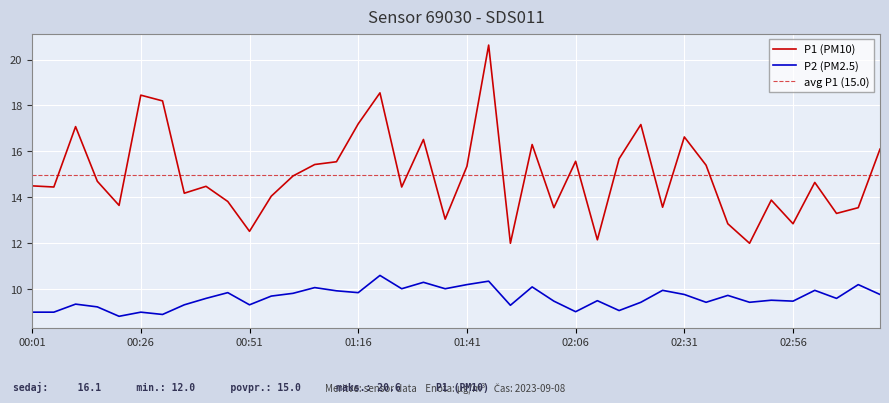

True or false: P2 and P1 intersect in this chart.

False